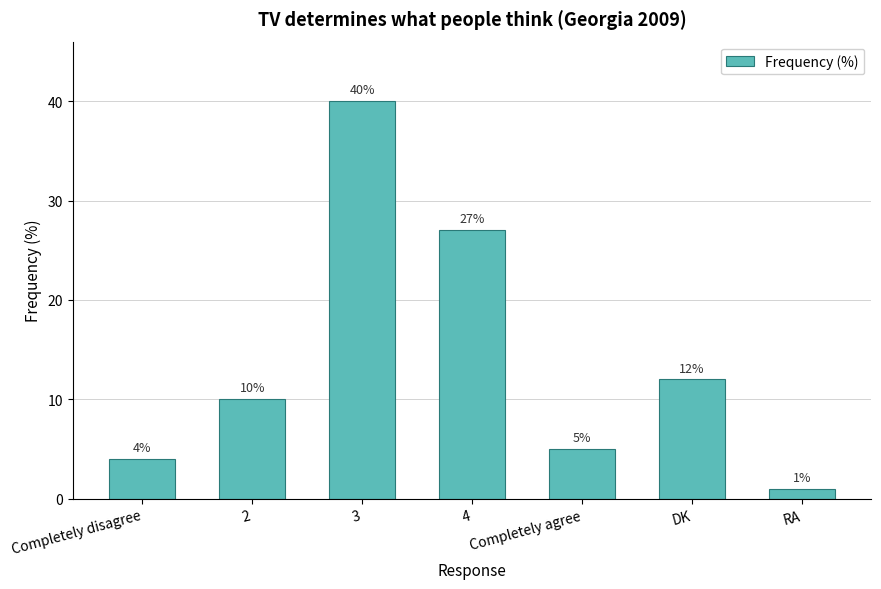

How many data points are less than 10?

3